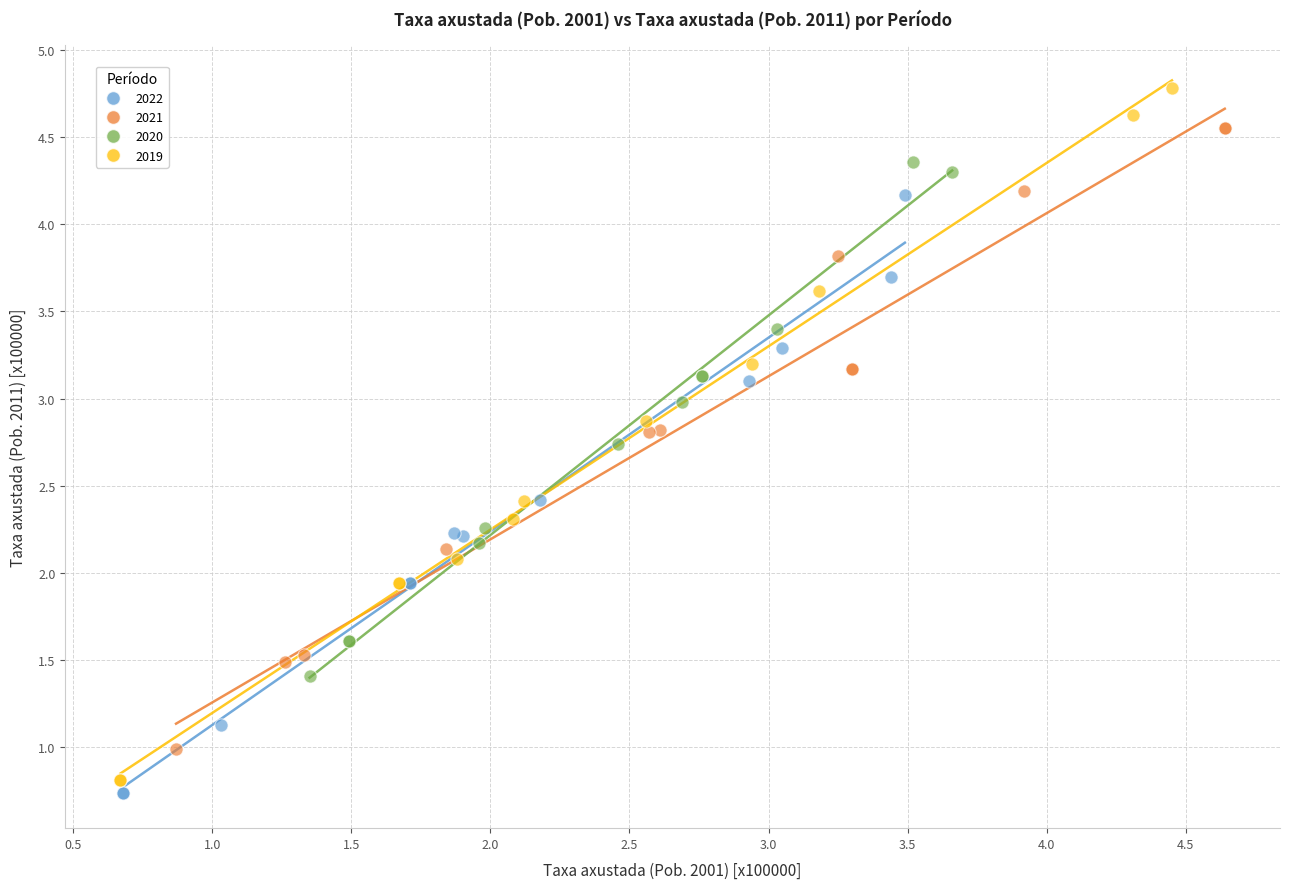

Which series has the widest spread of Y values?

2019